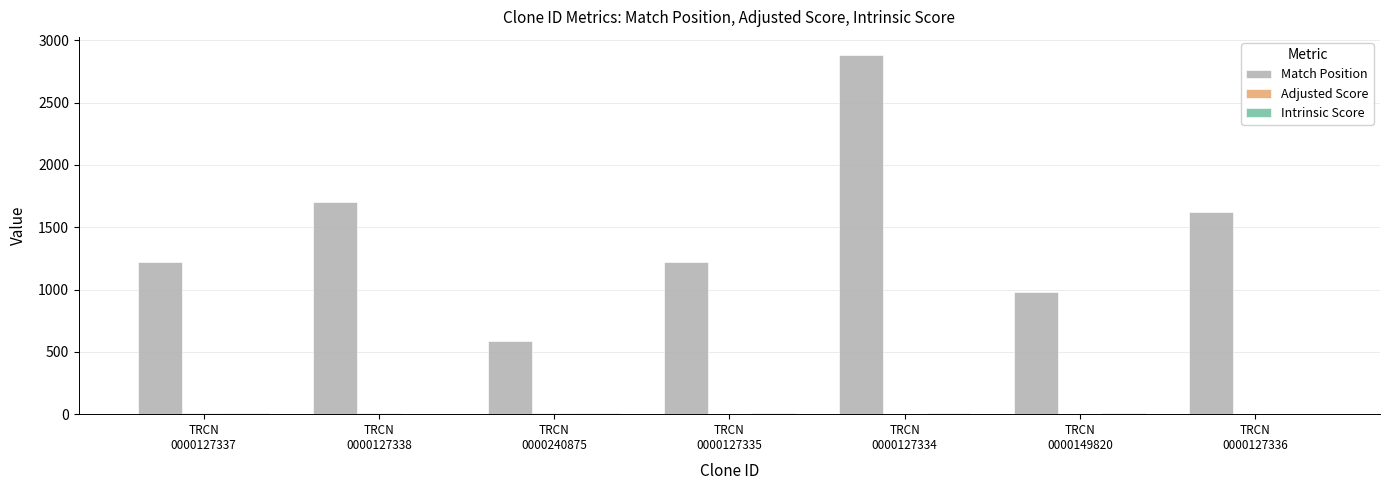

What is the sum of all Match Position values?

10217.0